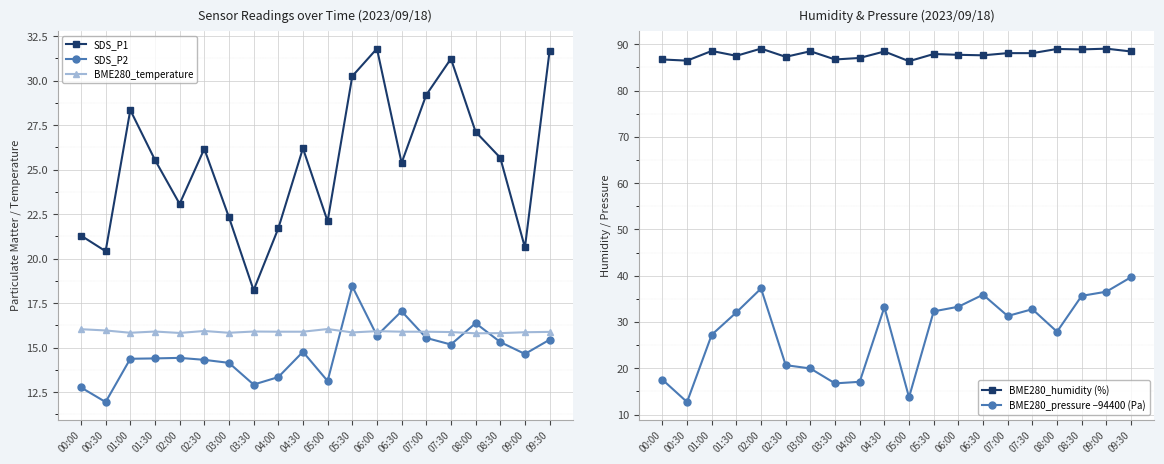

Which series has the largest range (max minus min)?

BME280_pressure −94400 (Pa)